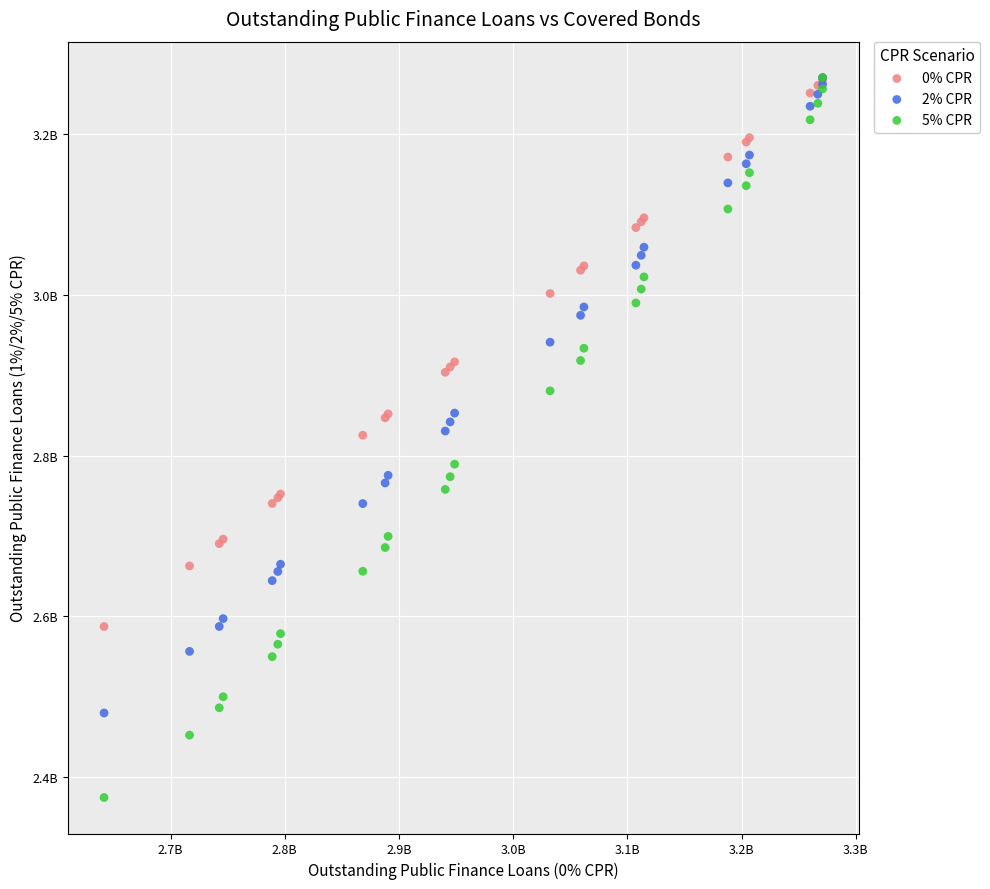

What are all the series names shown in the legend?

0% CPR, 2% CPR, 5% CPR